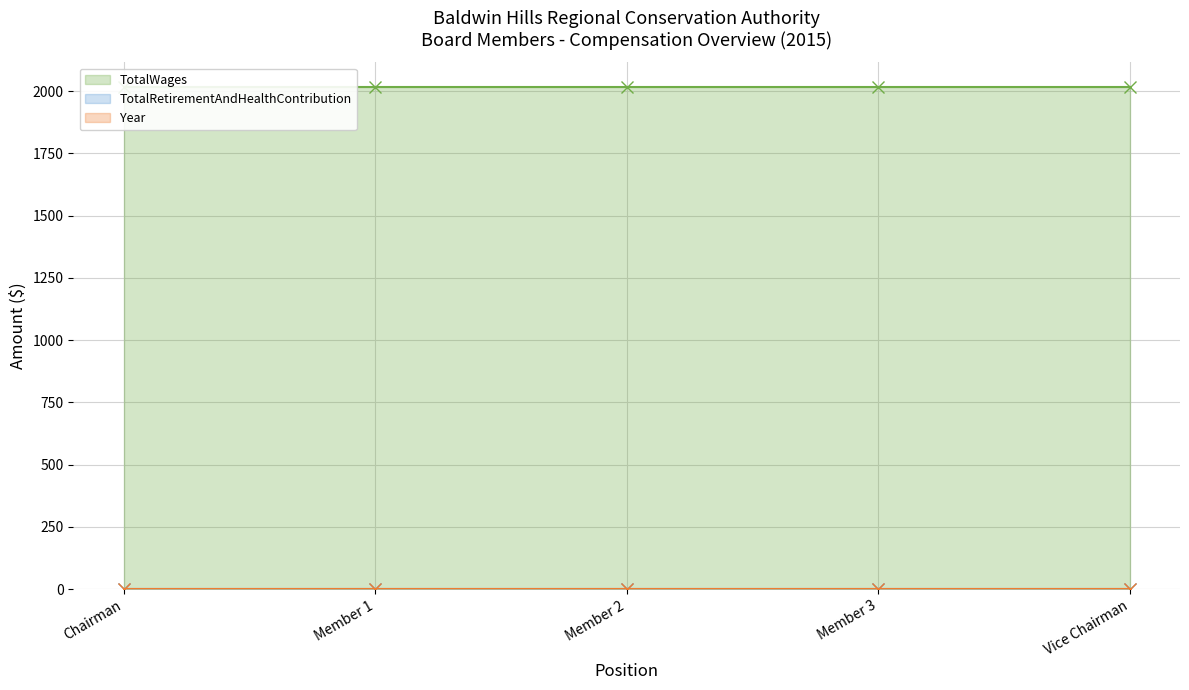

Which series has the largest total across all categories?

Year (line)